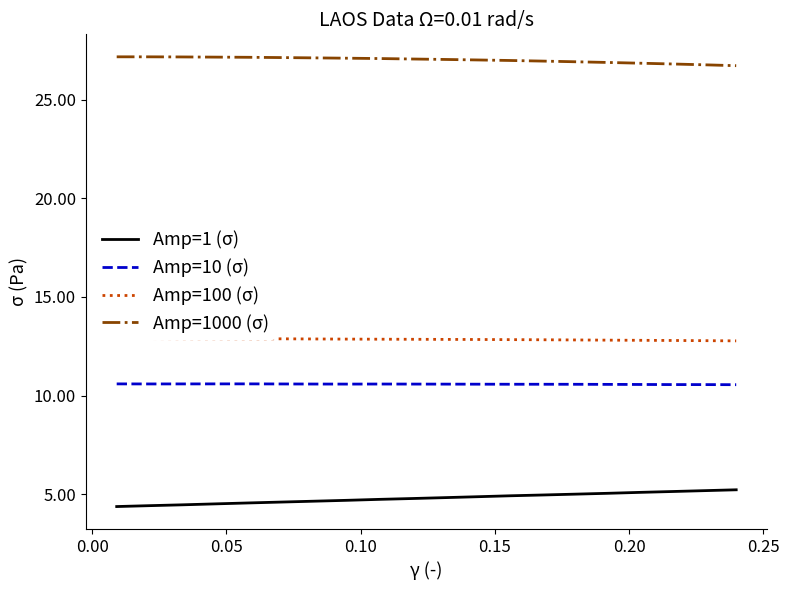

What is the minimum value for Amp=1 (σ)?

4.4